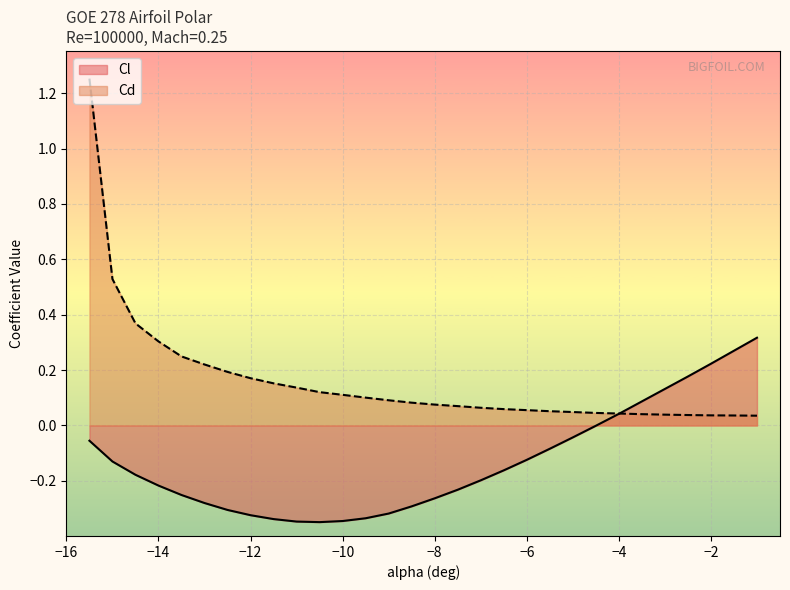

What is the difference between the maximum and minimum values in the Cl series?

0.7